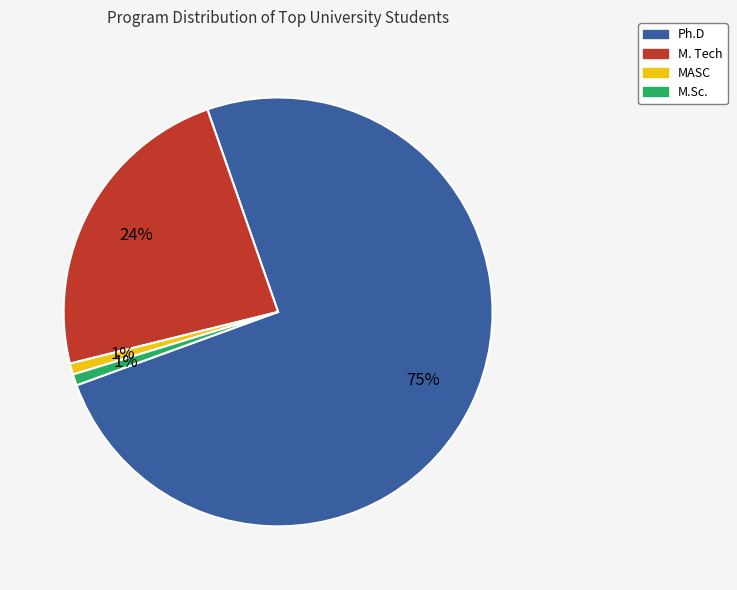

Which category has the biggest portion of the pie?

Ph.D